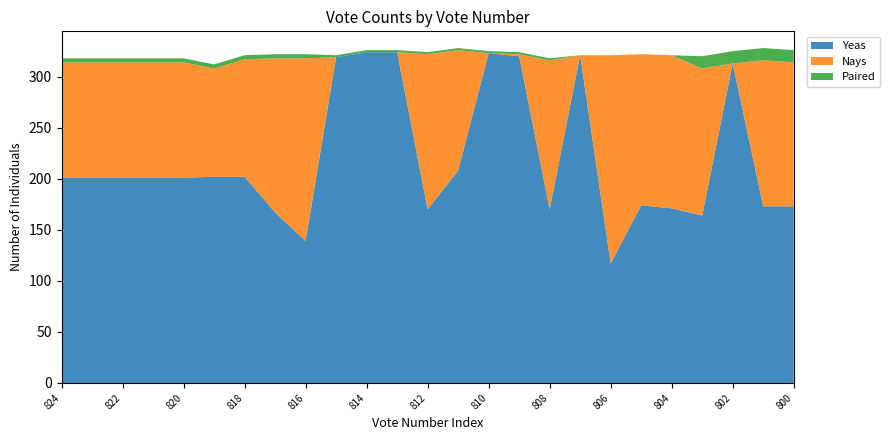

Reading right to left, list all the values displayed in this chart.

Yeas: 173	173	313	164	171	174	117	321	170	320	323	208	170	324	324	319	139	167	202	202	201	201	201	201	201
Nays: 141	143	0	144	150	148	204	0	146	2	0	118	152	0	0	0	179	151	115	106	113	113	113	113	113
Paired: 12	12	12	12	0	0	0	0	2	2	2	2	2	2	2	2	4	4	4	4	4	4	4	4	4